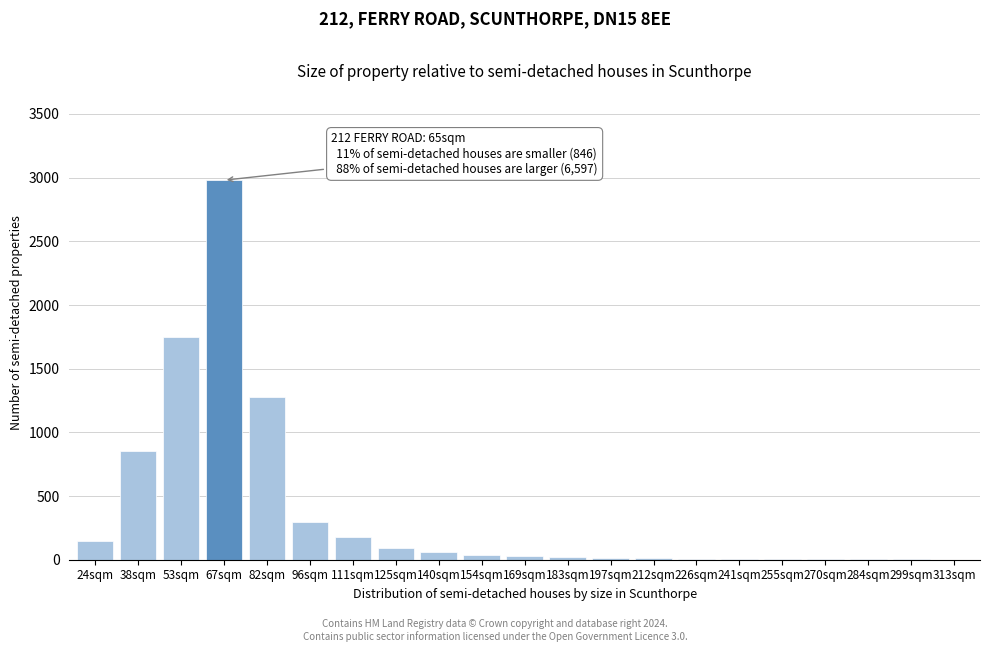

True or false: the data shows 4 at 270sqm.

True